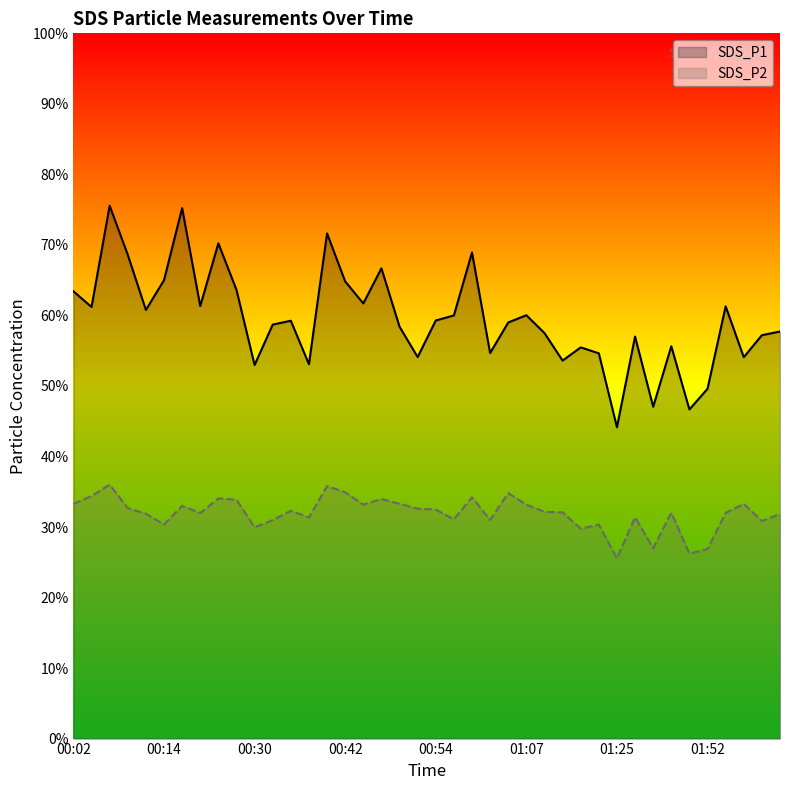

True or false: SDS_P1 has a value of 34.9 at 9.

False